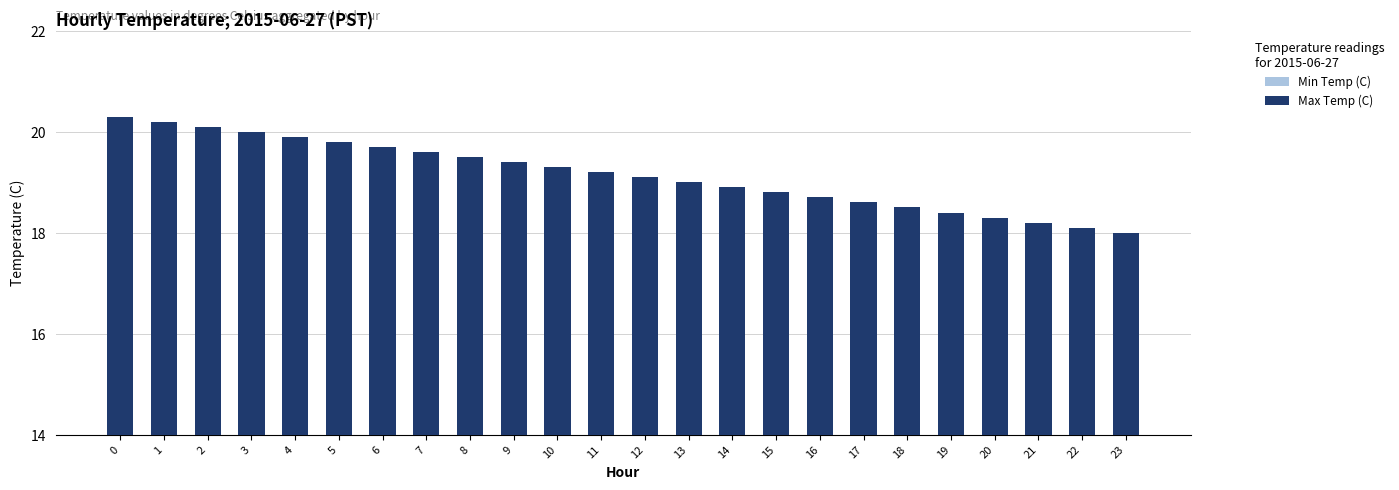

Rank the series by their average value, from highest to lowest.

Max Temp (C), Min Temp (C)